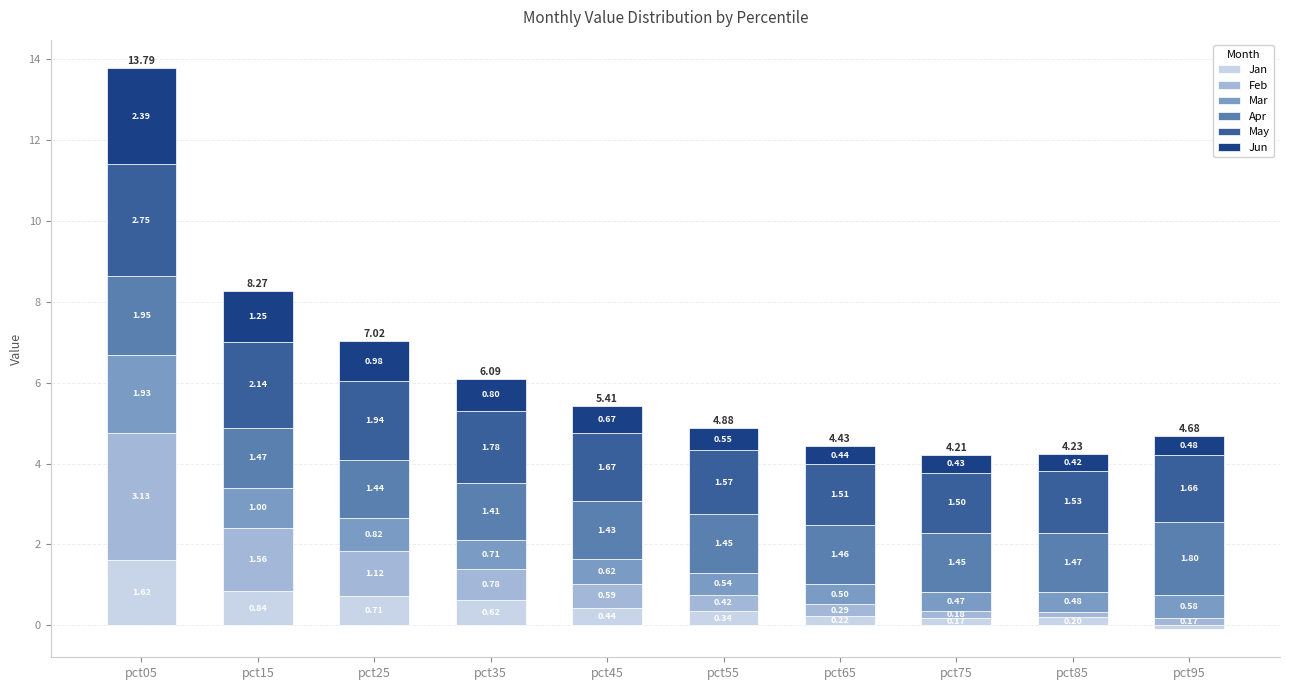

Rank the categories by May value from highest to lowest.

pct05, pct15, pct25, pct35, pct45, pct95, pct55, pct85, pct65, pct75